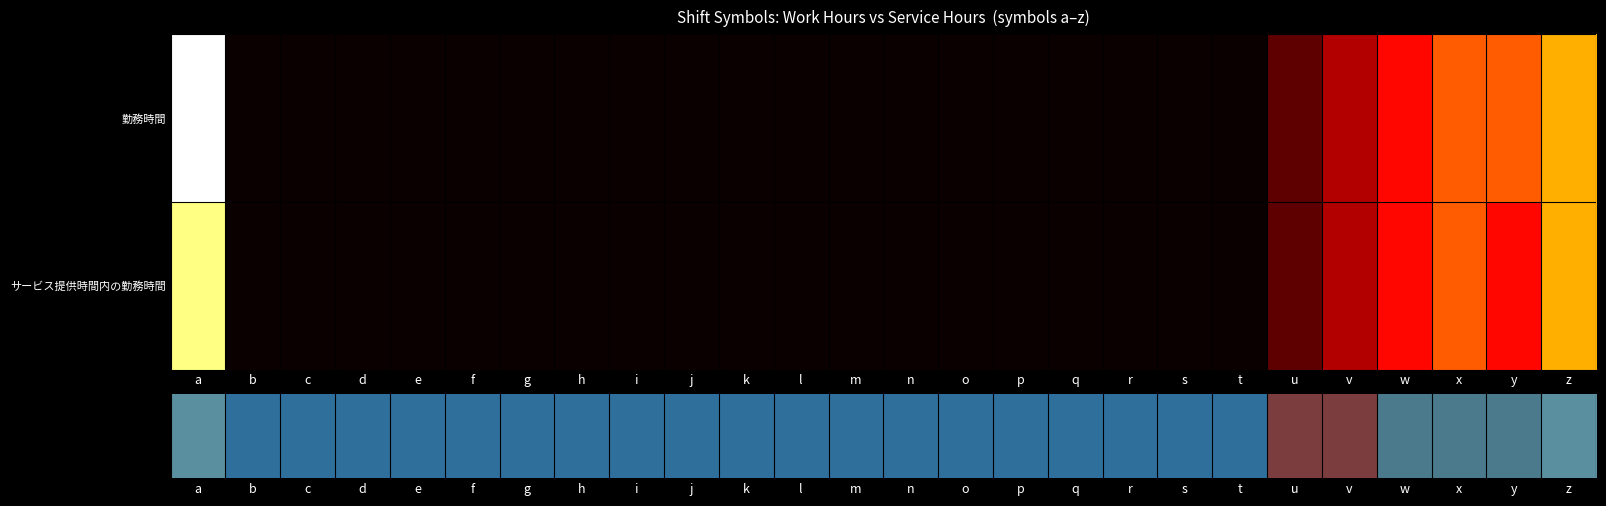

At p, list the series in order from largest to smallest.

勤務時間, サービス提供時間内の勤務時間